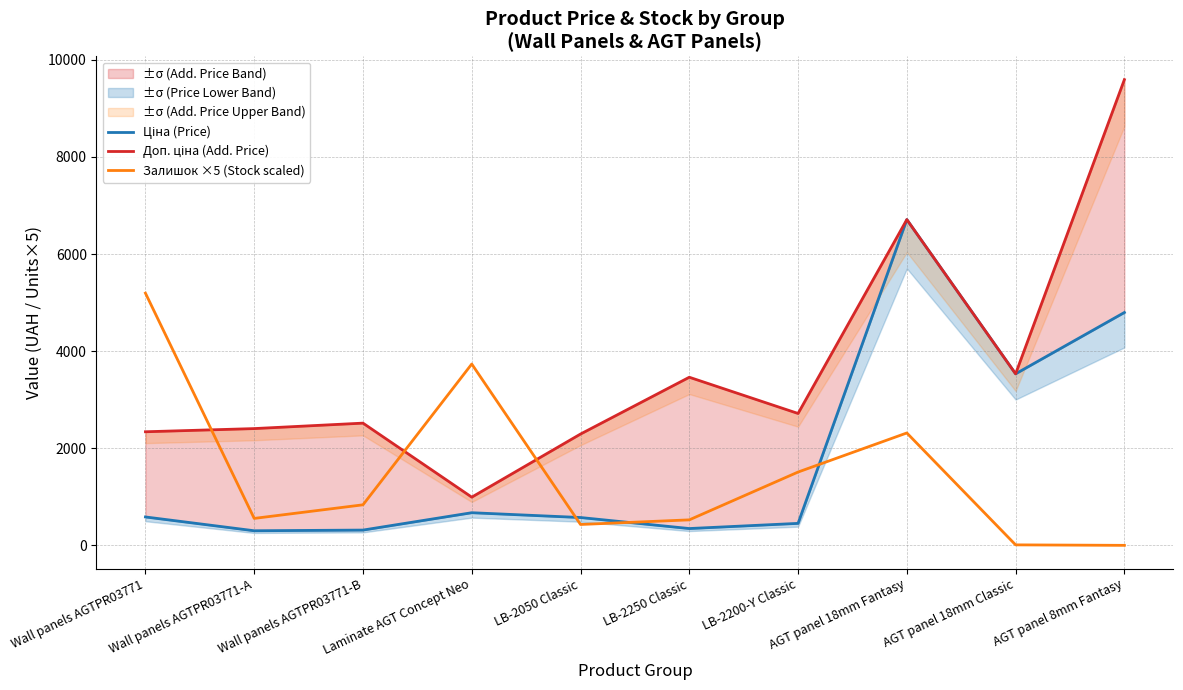

Which label corresponds to the largest value in the chart?

AGT panel 8mm Fantasy